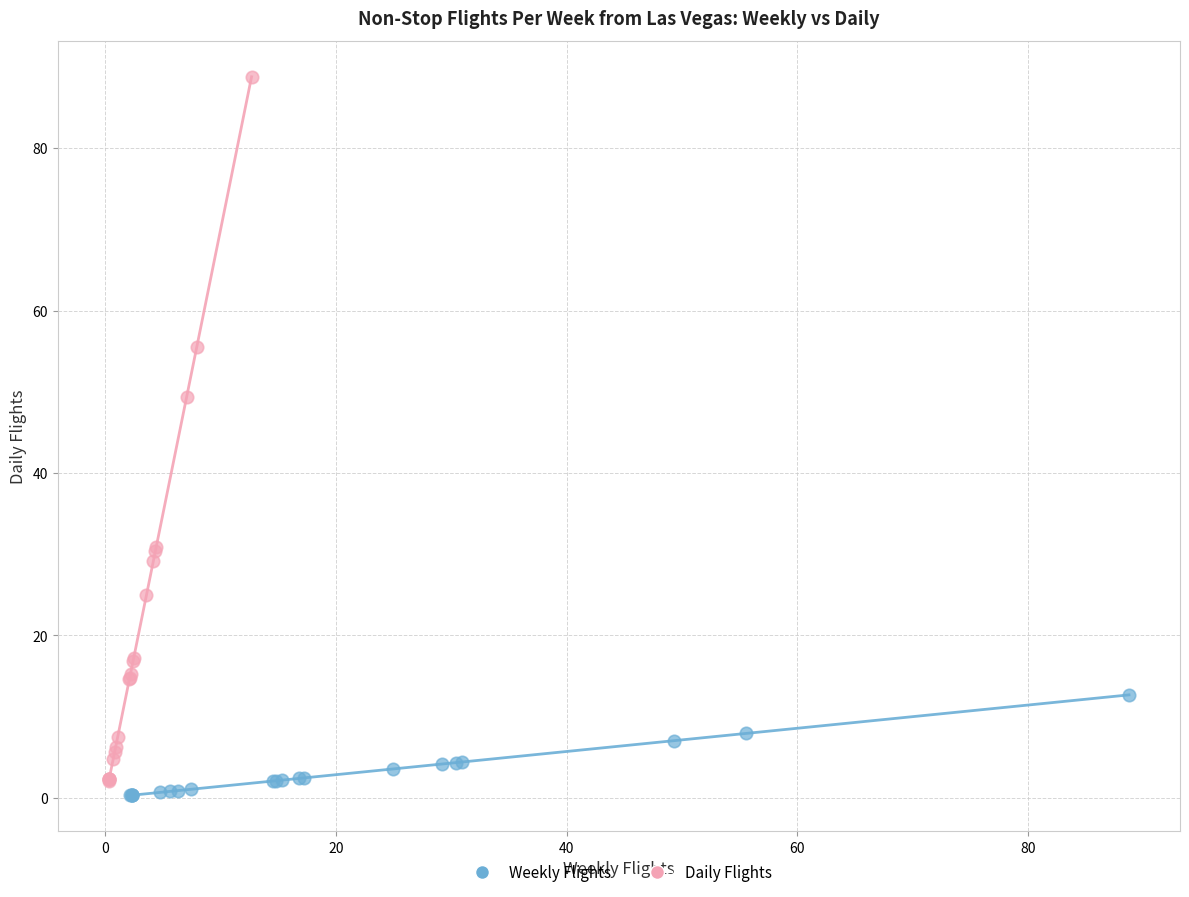

Which series has the largest Y range (max minus min)?

Daily Flights